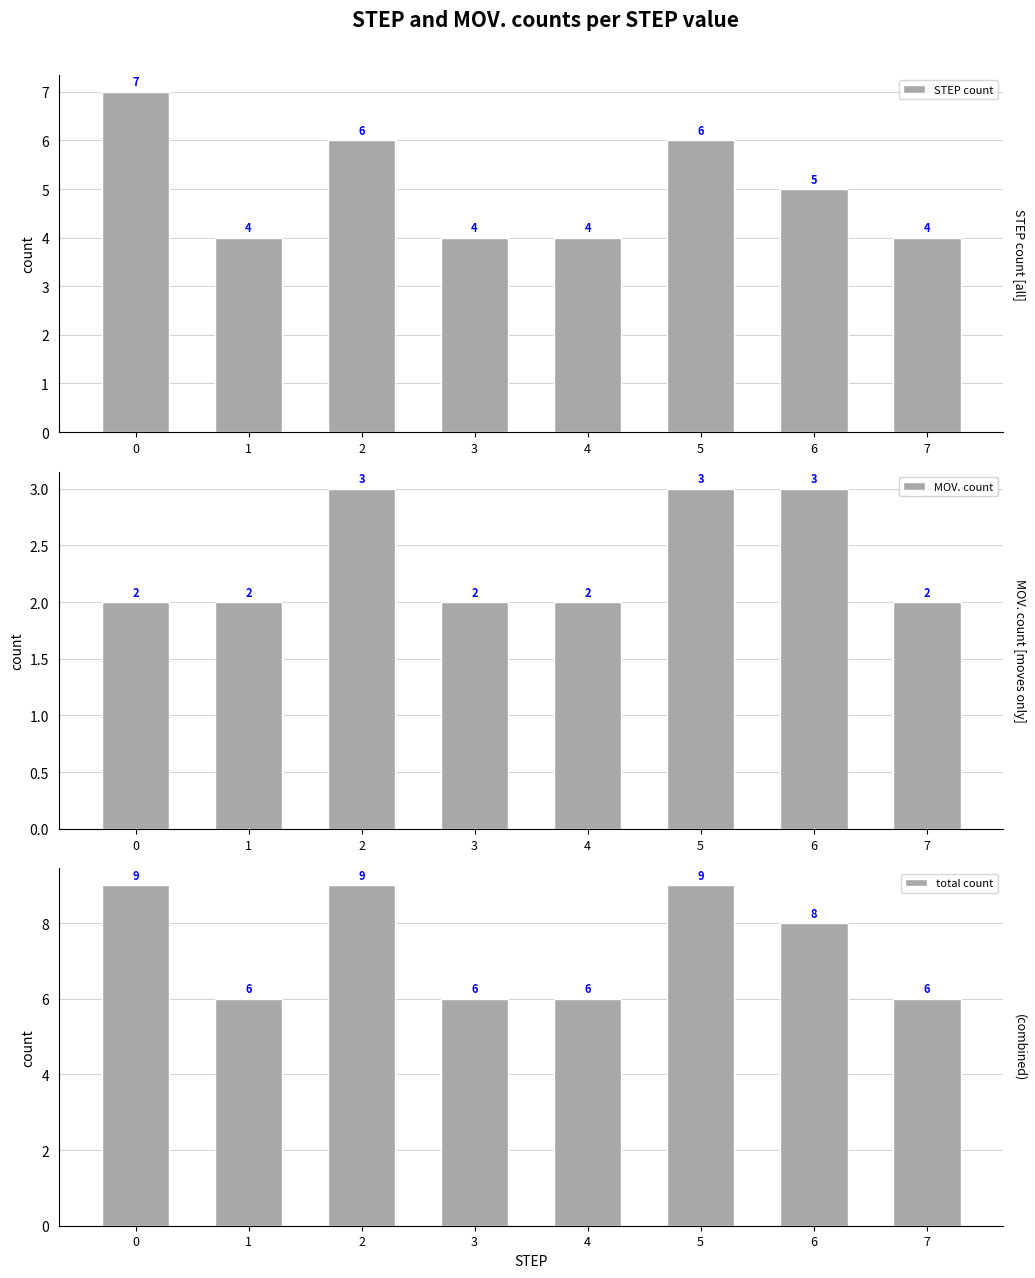

What is the difference between the highest and lowest values at 3?

4